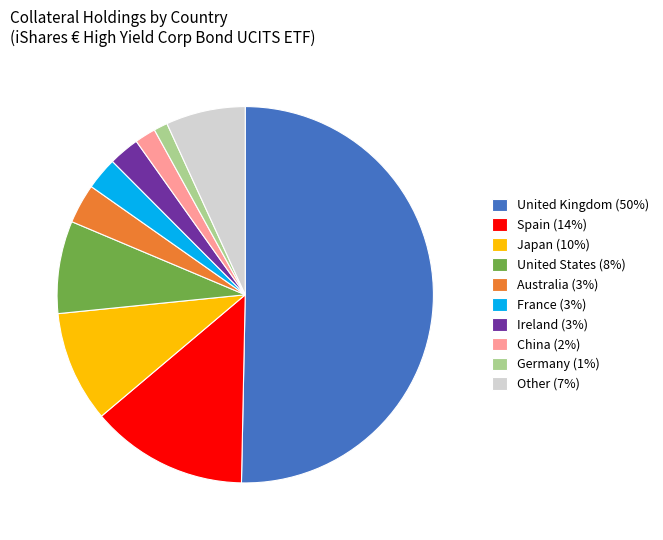

Which category has the biggest portion of the pie?

United Kingdom (50%)